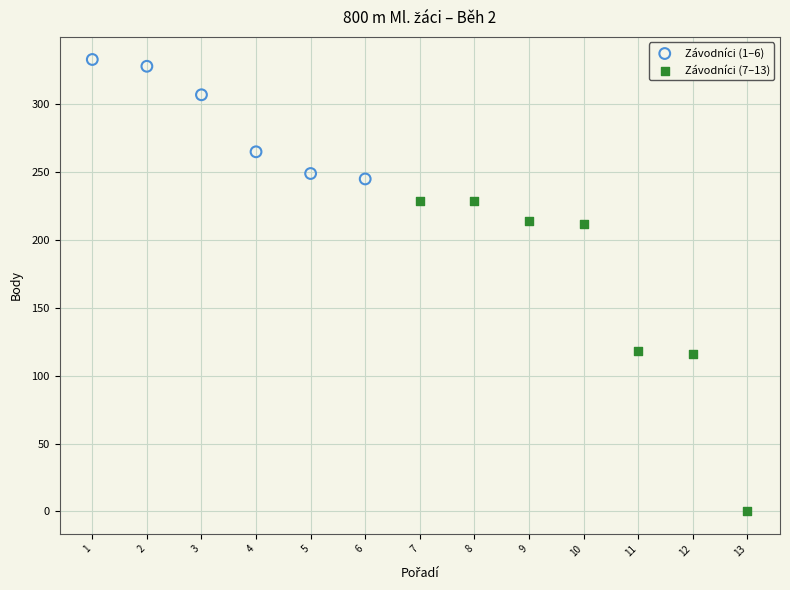

What are all the series names shown in the legend?

Závodníci (1–6), Závodníci (7–13)